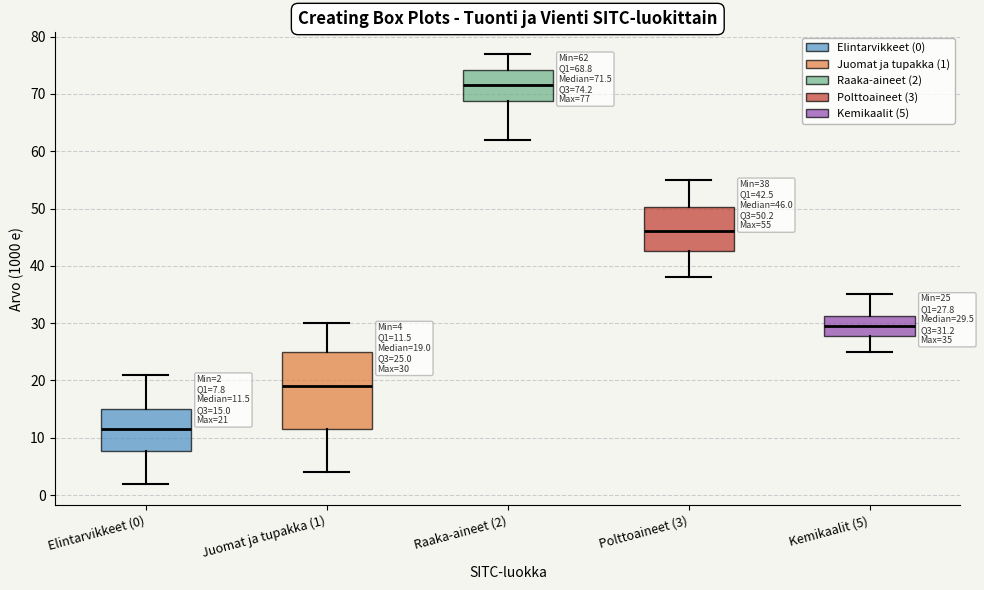

Comparing the boxes themselves (not the whiskers), which one is the tallest?

Juomat ja tupakka (1)